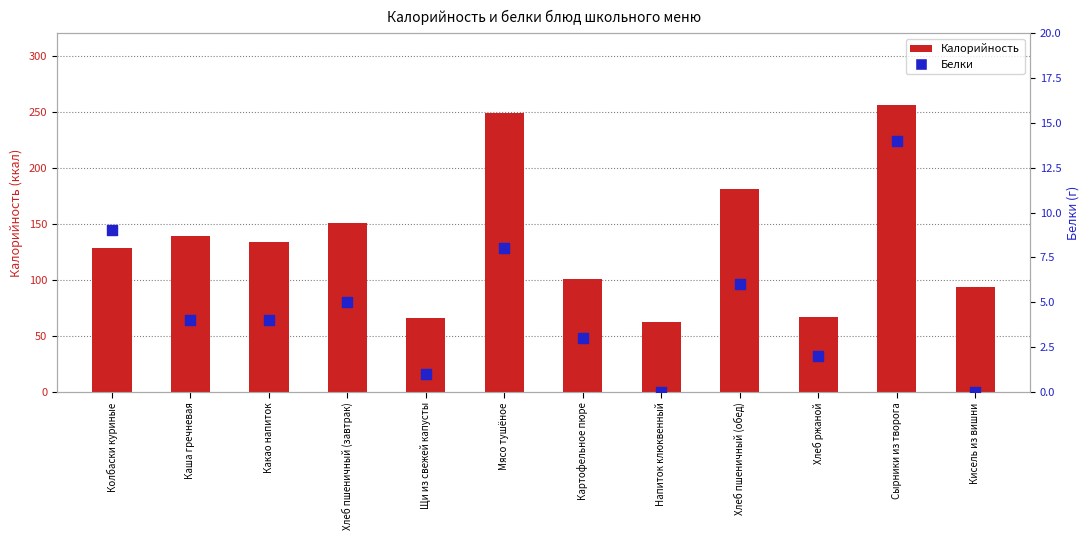

Is the value of Калорийность at Кисель из вишни greater than the value of Белки at Кисель из вишни?

Yes